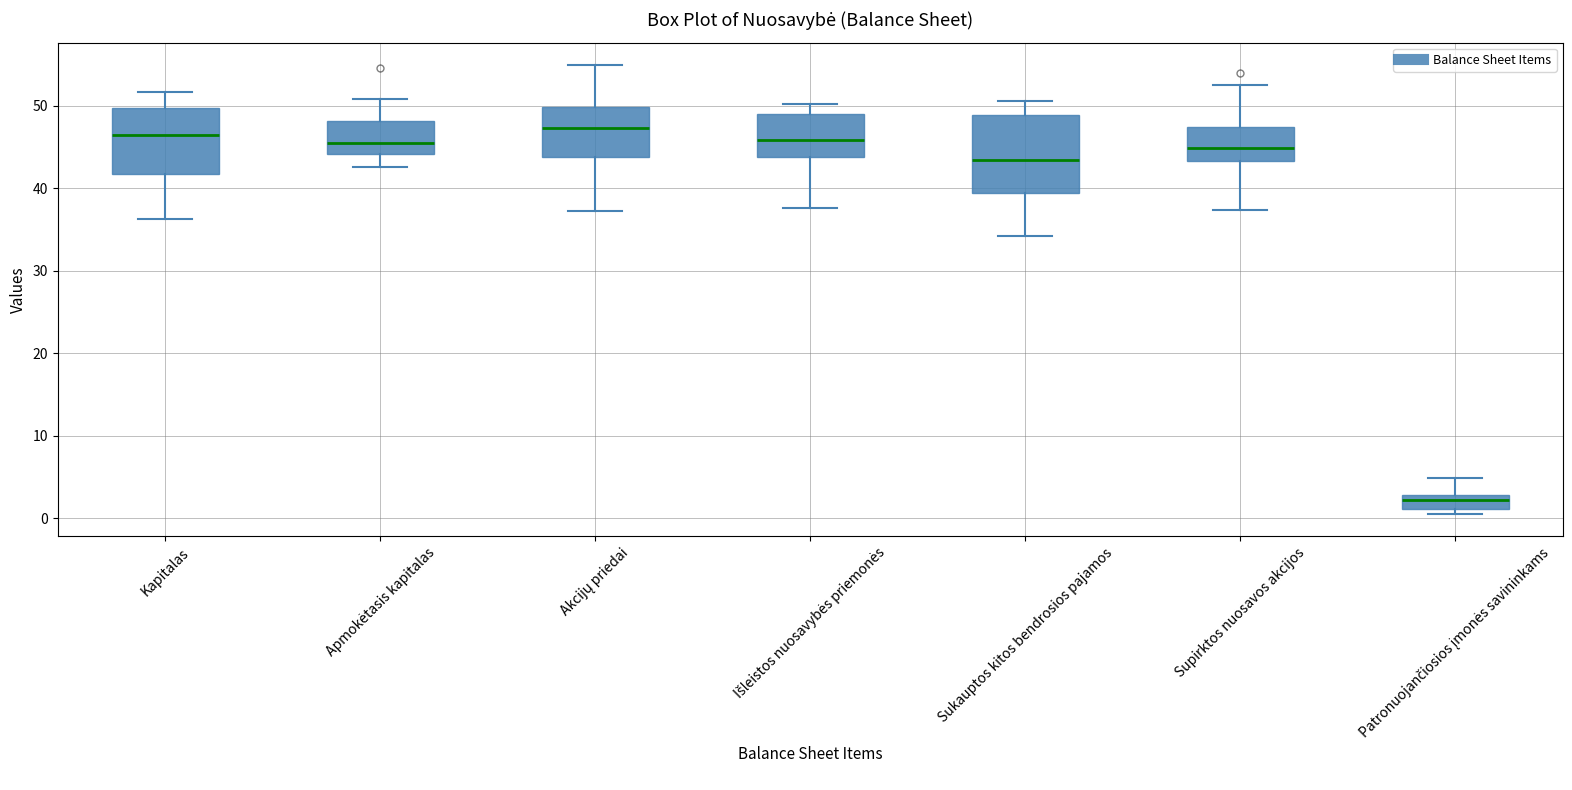

Where does the upper whisker of the box for Sukauptos kitos bendrosios pajamos end on the y-axis? The values are not printed on the chart, so give them approximately, as read against the axis.

51